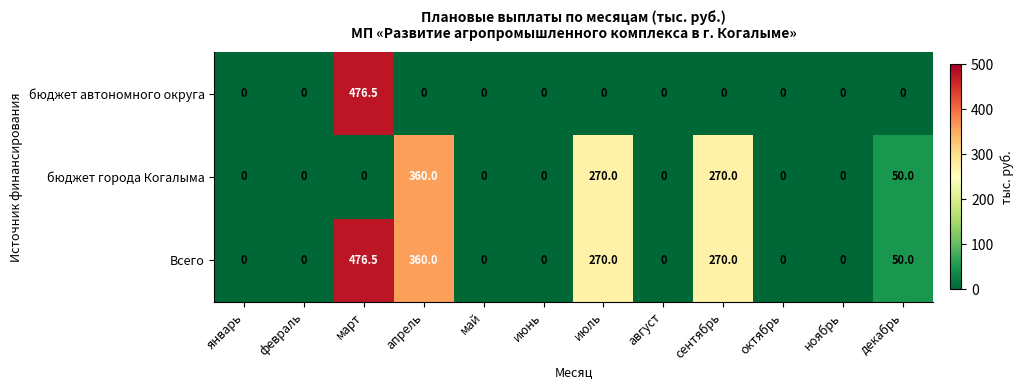

The value of Всего at июль is 270.0. True or false?

True